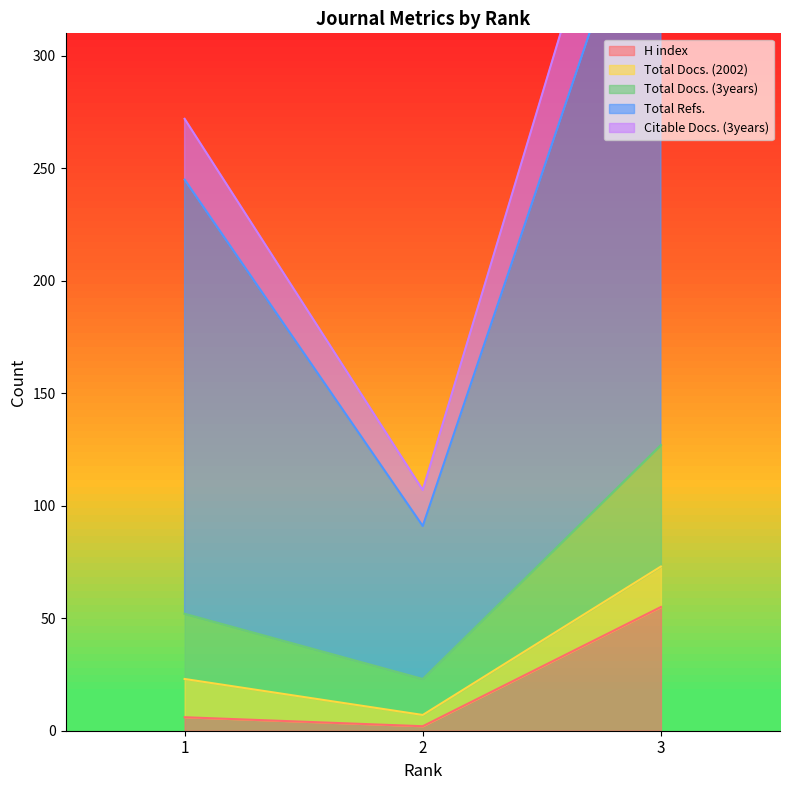

How many Total Docs. (3years) values are between 23 and 127?

3